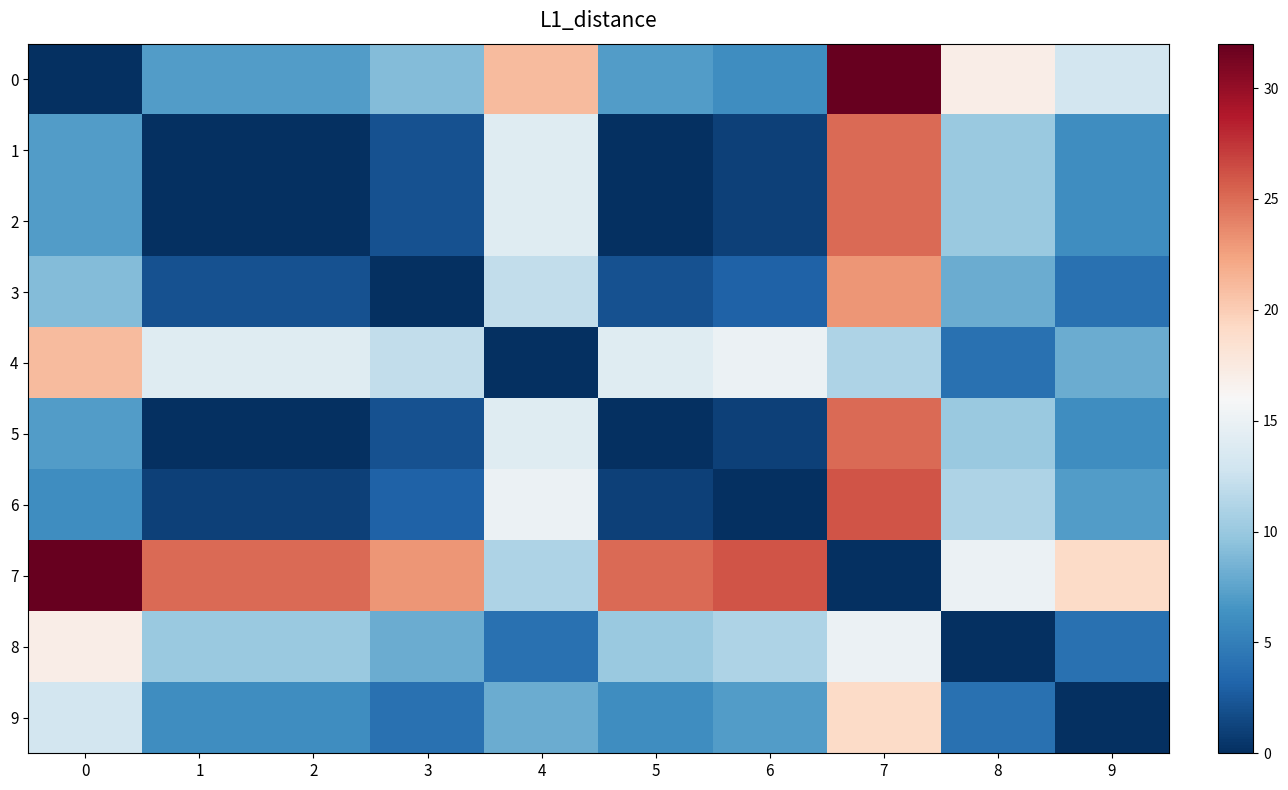

Reading left to right, what are all the values shown in this chart?

0: 0=0	1=7	2=7	3=9	4=21	5=7	6=6	7=32	8=17	9=13
1: 0=7	1=0	2=0	3=2	4=14	5=0	6=1	7=25	8=10	9=6
2: 0=7	1=0	2=0	3=2	4=14	5=0	6=1	7=25	8=10	9=6
3: 0=9	1=2	2=2	3=0	4=12	5=2	6=3	7=23	8=8	9=4
4: 0=21	1=14	2=14	3=12	4=0	5=14	6=15	7=11	8=4	9=8
5: 0=7	1=0	2=0	3=2	4=14	5=0	6=1	7=25	8=10	9=6
6: 0=6	1=1	2=1	3=3	4=15	5=1	6=0	7=26	8=11	9=7
7: 0=32	1=25	2=25	3=23	4=11	5=25	6=26	7=0	8=15	9=19
8: 0=17	1=10	2=10	3=8	4=4	5=10	6=11	7=15	8=0	9=4
9: 0=13	1=6	2=6	3=4	4=8	5=6	6=7	7=19	8=4	9=0